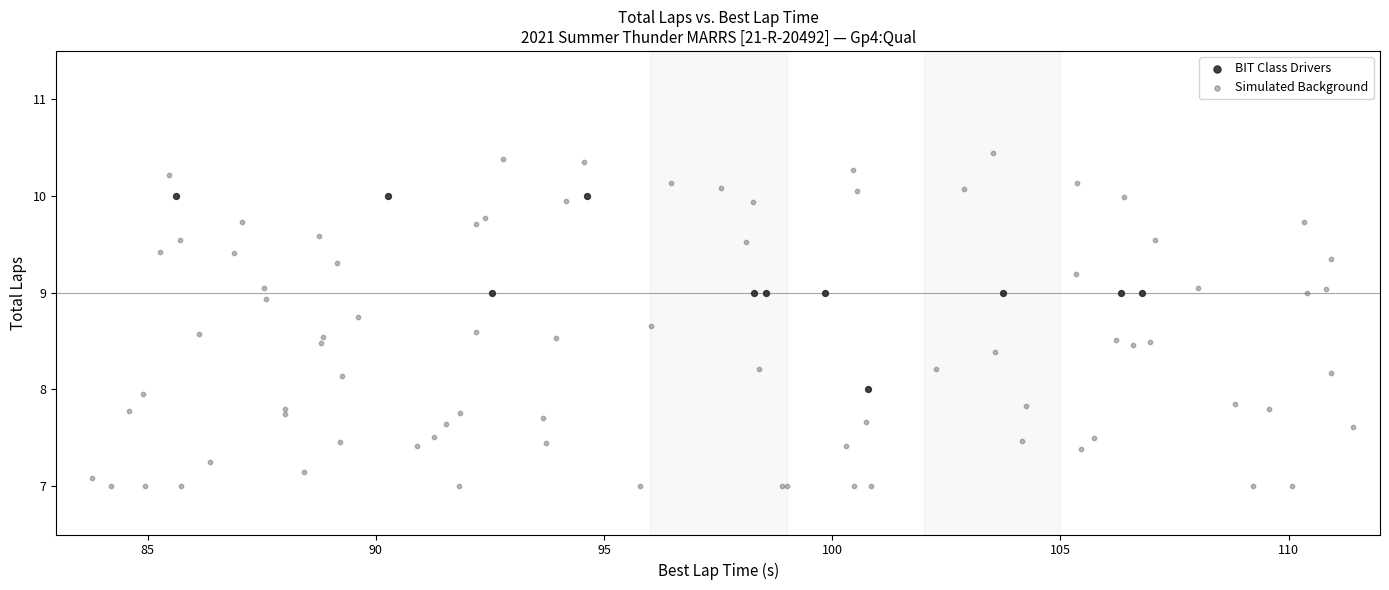

Which series reaches the maximum Y coordinate?

Simulated Background